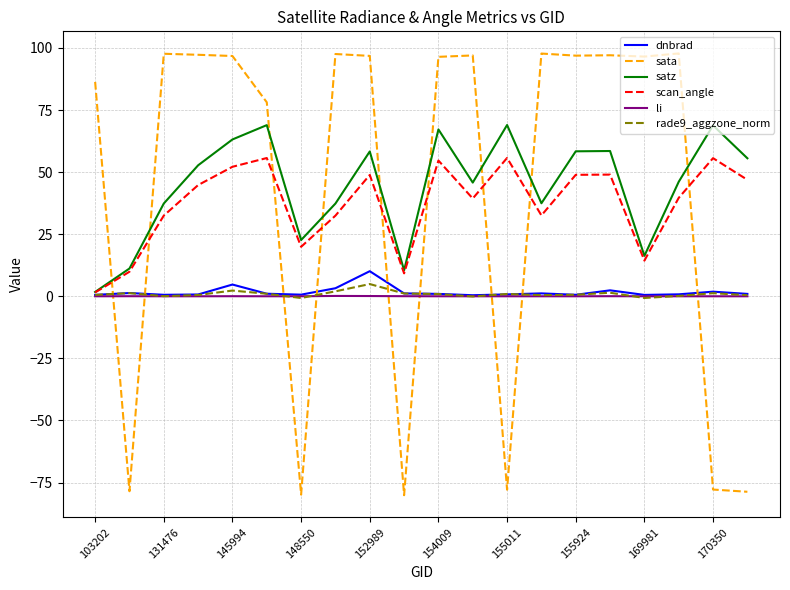

What is the greatest value displayed?

97.8